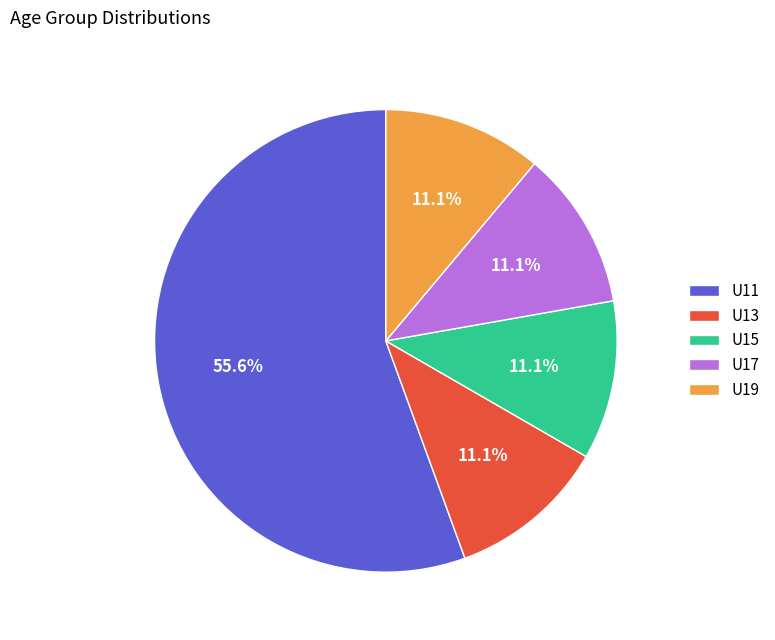

What percentage is the U15 slice, to the nearest percent?

11%